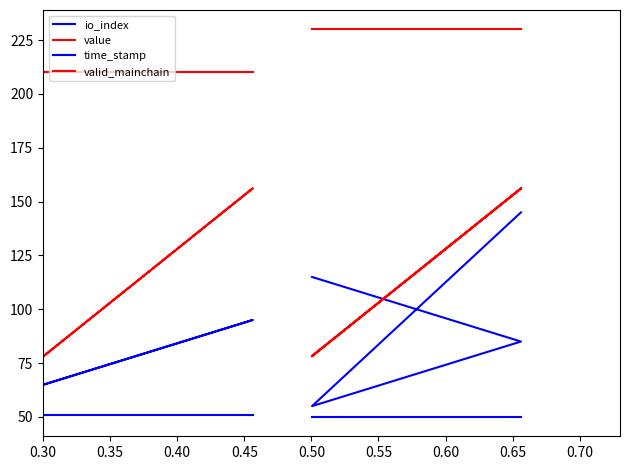

What is the lowest value of the time_stamp series?

51.1